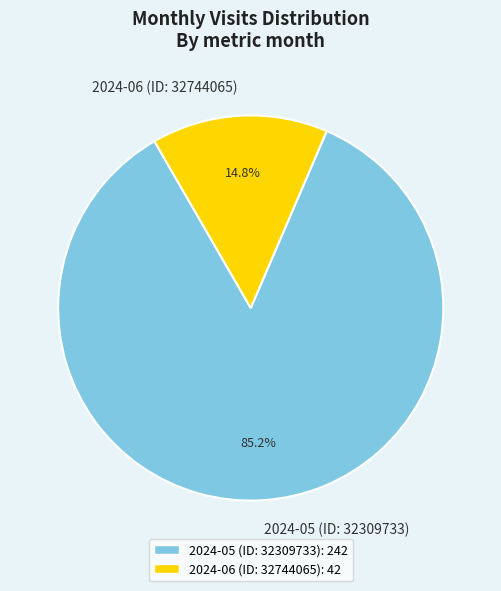

Rank the categories by value from lowest to highest.

2024-06 (ID: 32744065), 2024-05 (ID: 32309733)